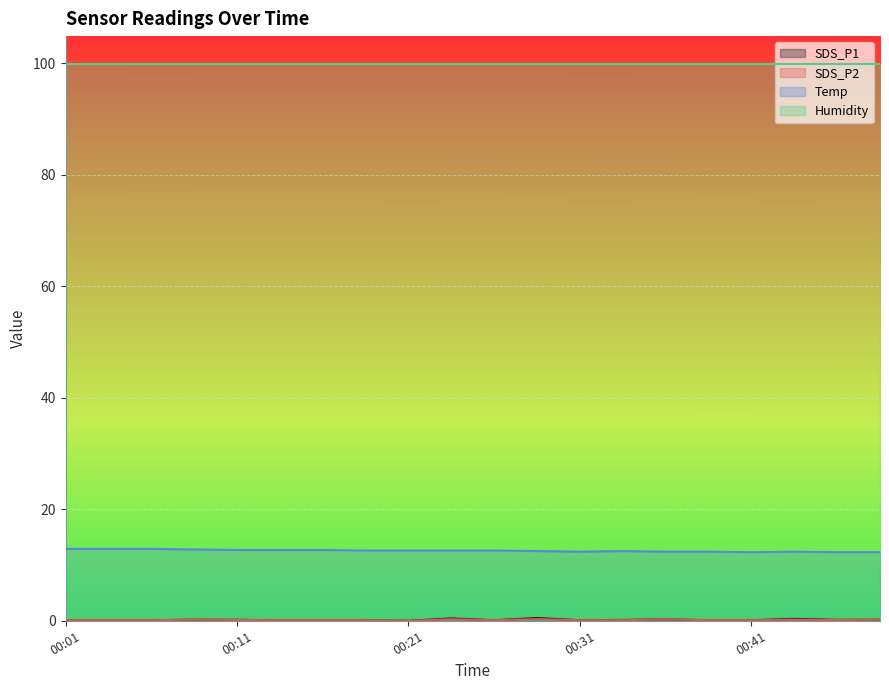

True or false: SDS_P1 has a value of 0.8 at 00:29.

False